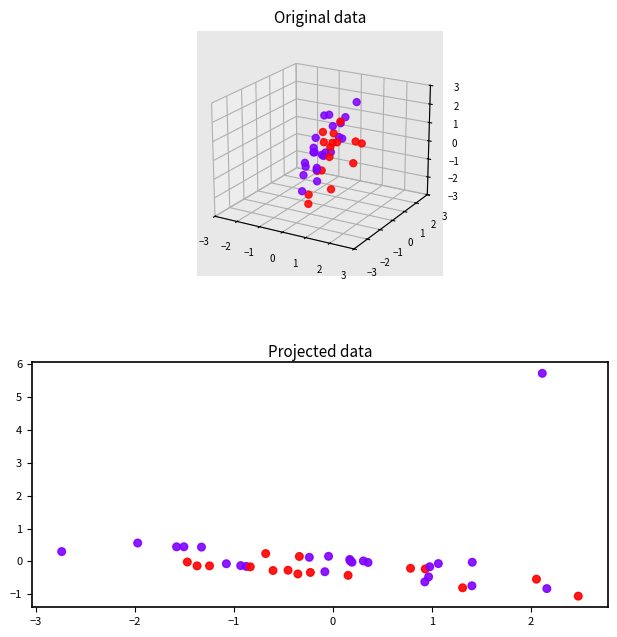

What Y value in the scatter plot is closest to 2?

0.6